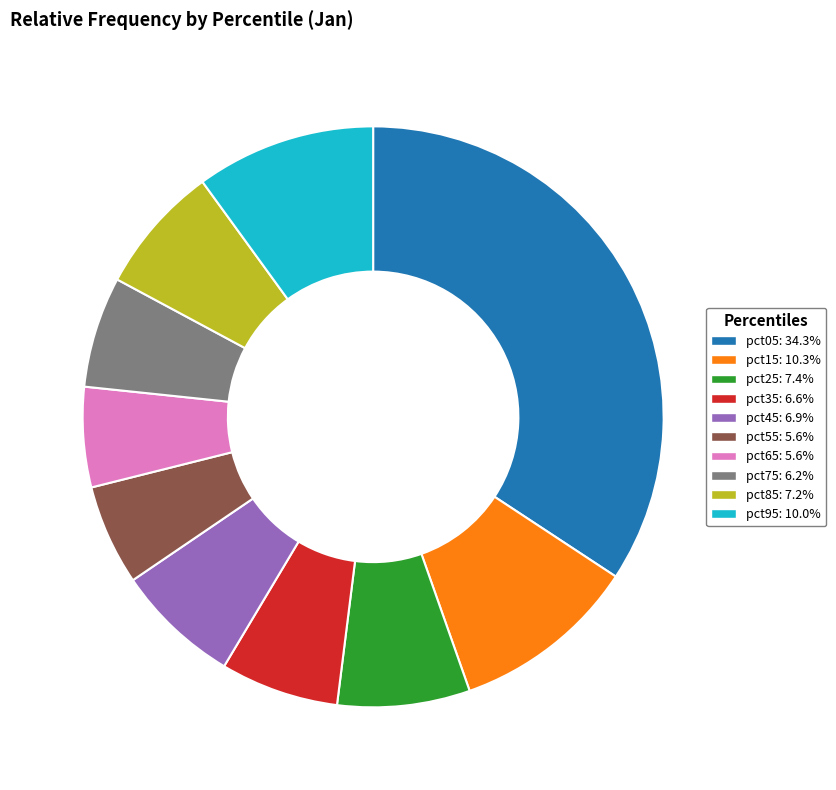

Do pct05: 34.3% and pct45: 6.9% together represent more than half of the pie?

No